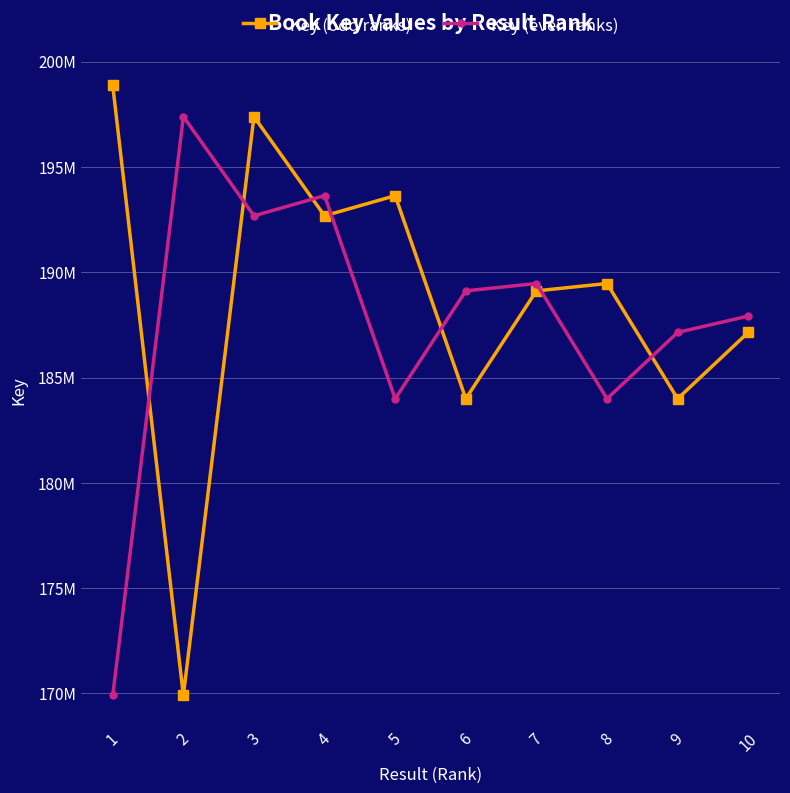

What is the total value across all series at 6?

373105284